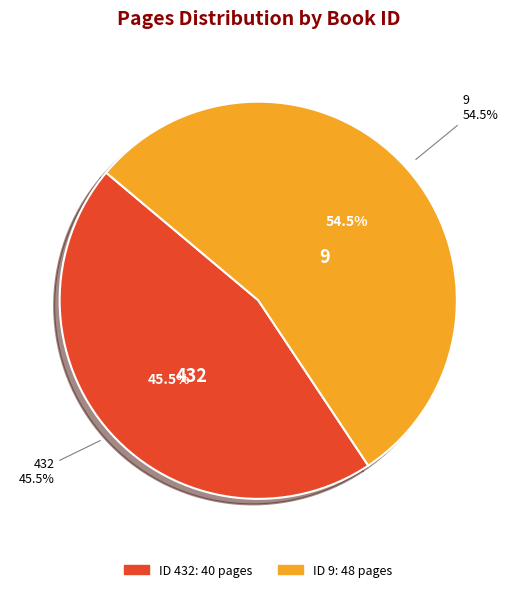

Which category has the smallest portion of the pie?

432